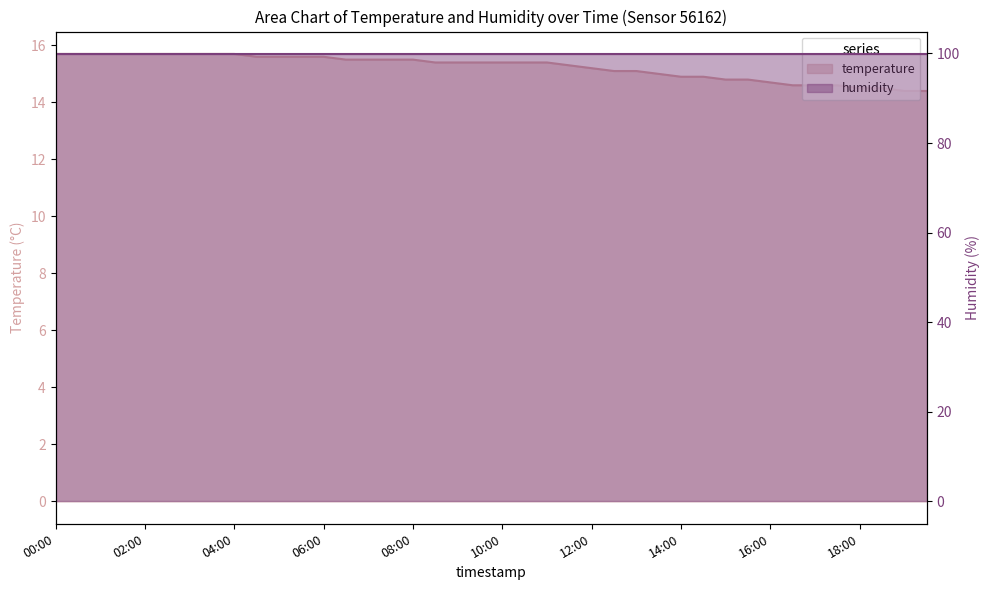

Which category has the lowest value across all series?

19:00